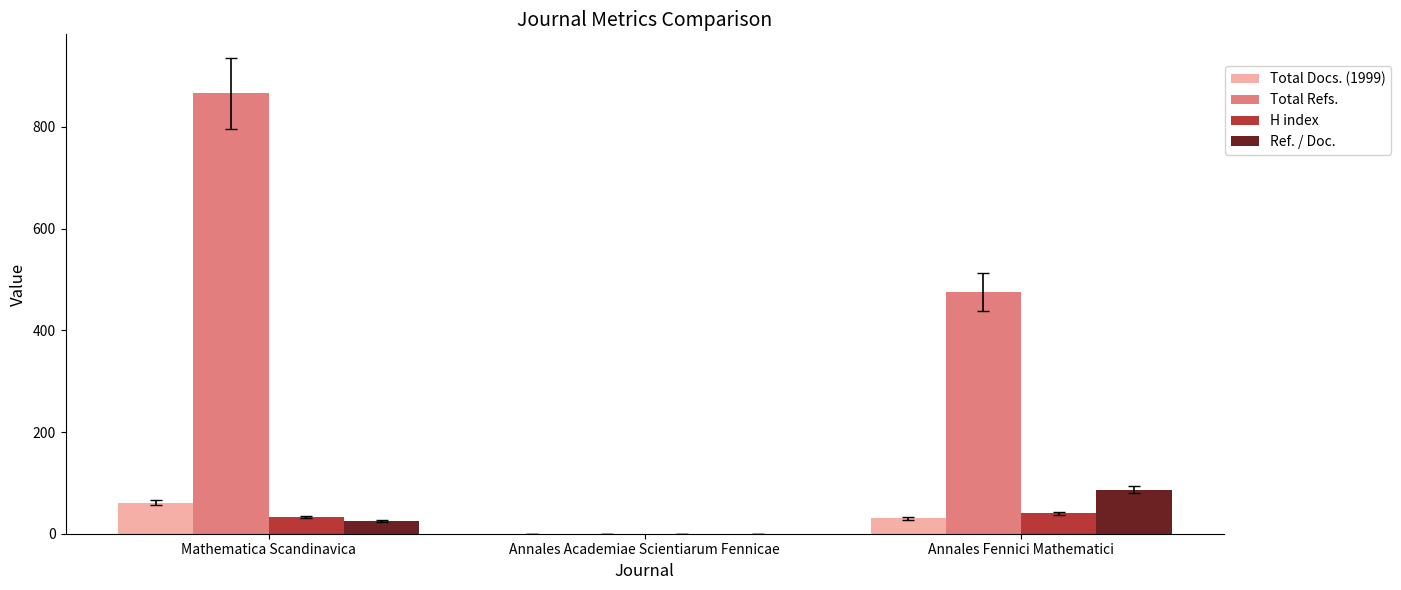

At which label is Total Docs. (1999) closest to 30?

Annales Fennici Mathematici